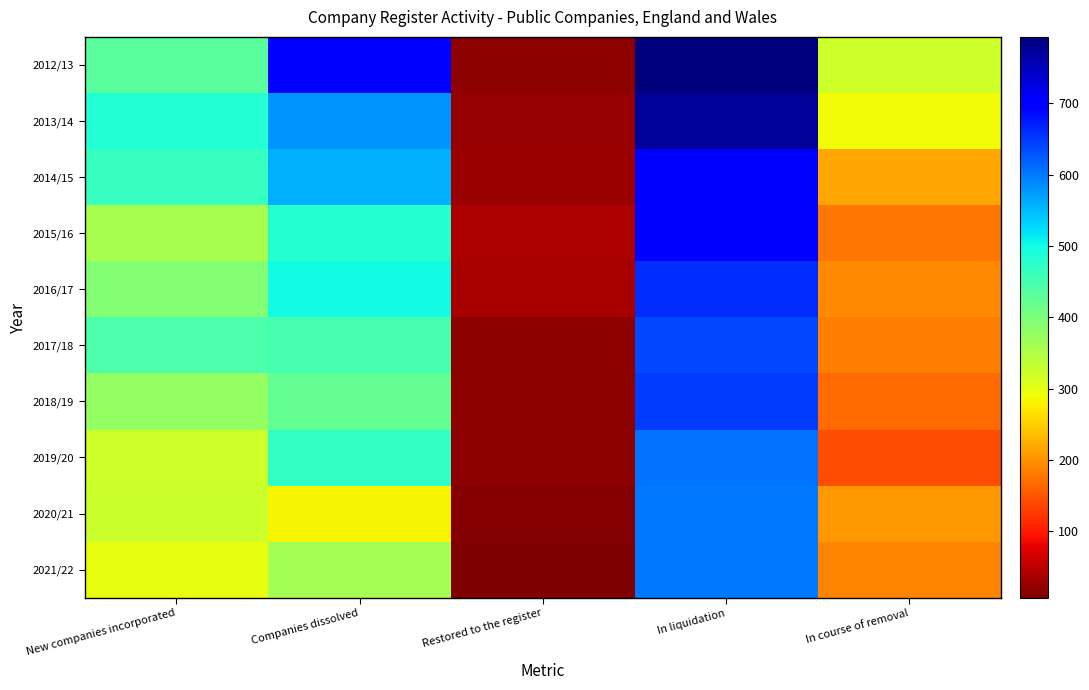

How many data points does each series have?

5